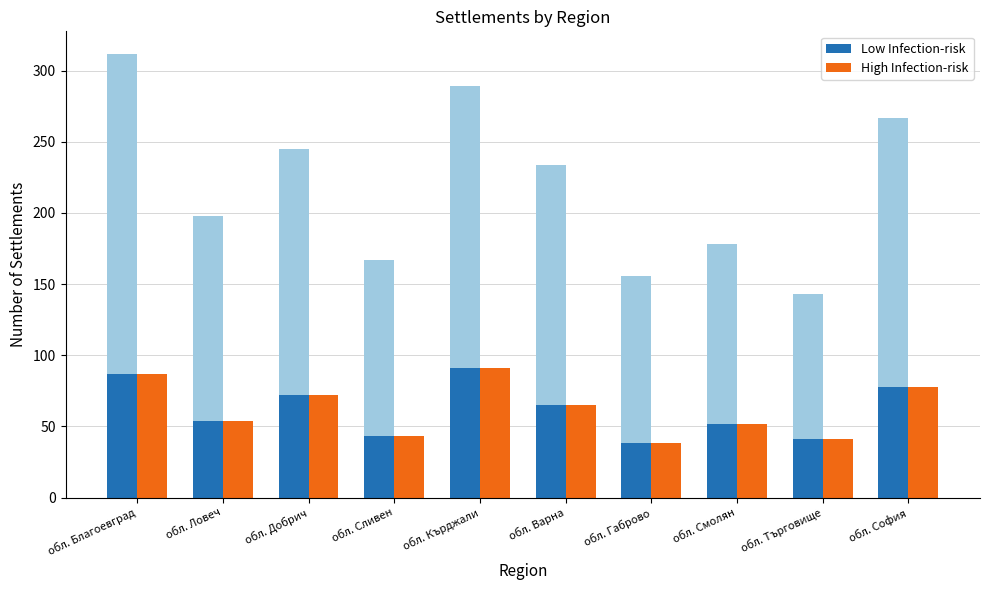

What are all the series names shown in the legend?

Low Infection-risk, High Infection-risk